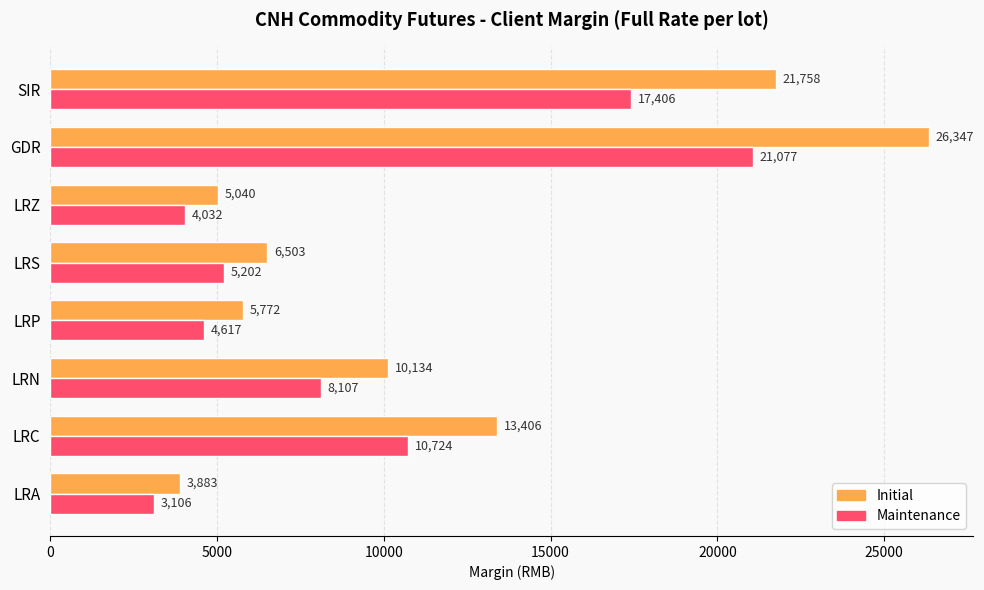

The Initial series shows 26347 at GDR. True or false?

True